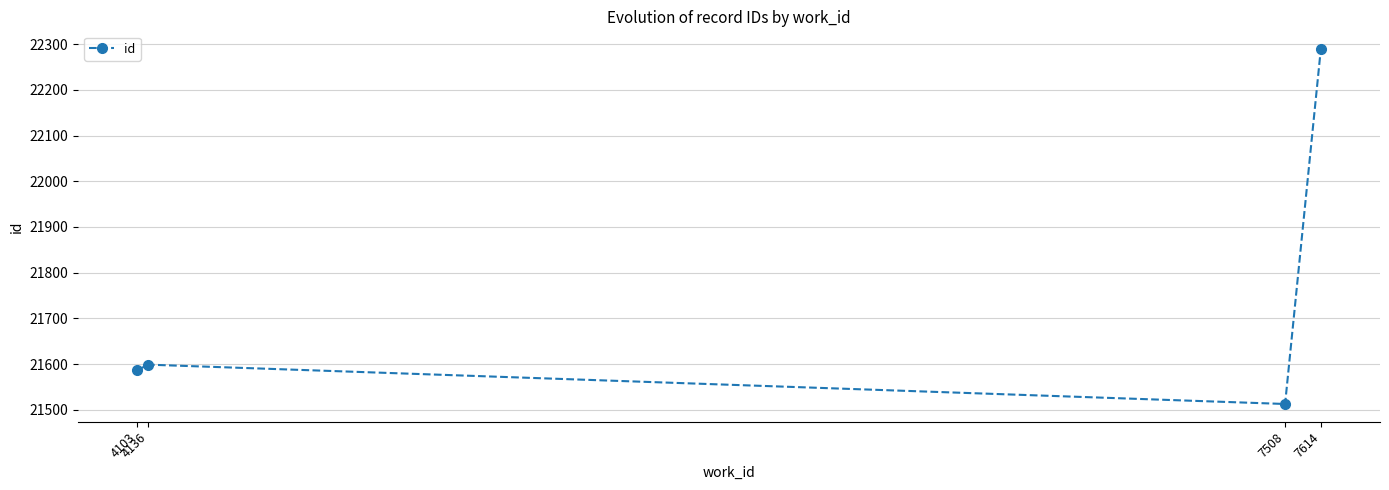

The chart shows a value of 21599 at 4136. True or false?

True